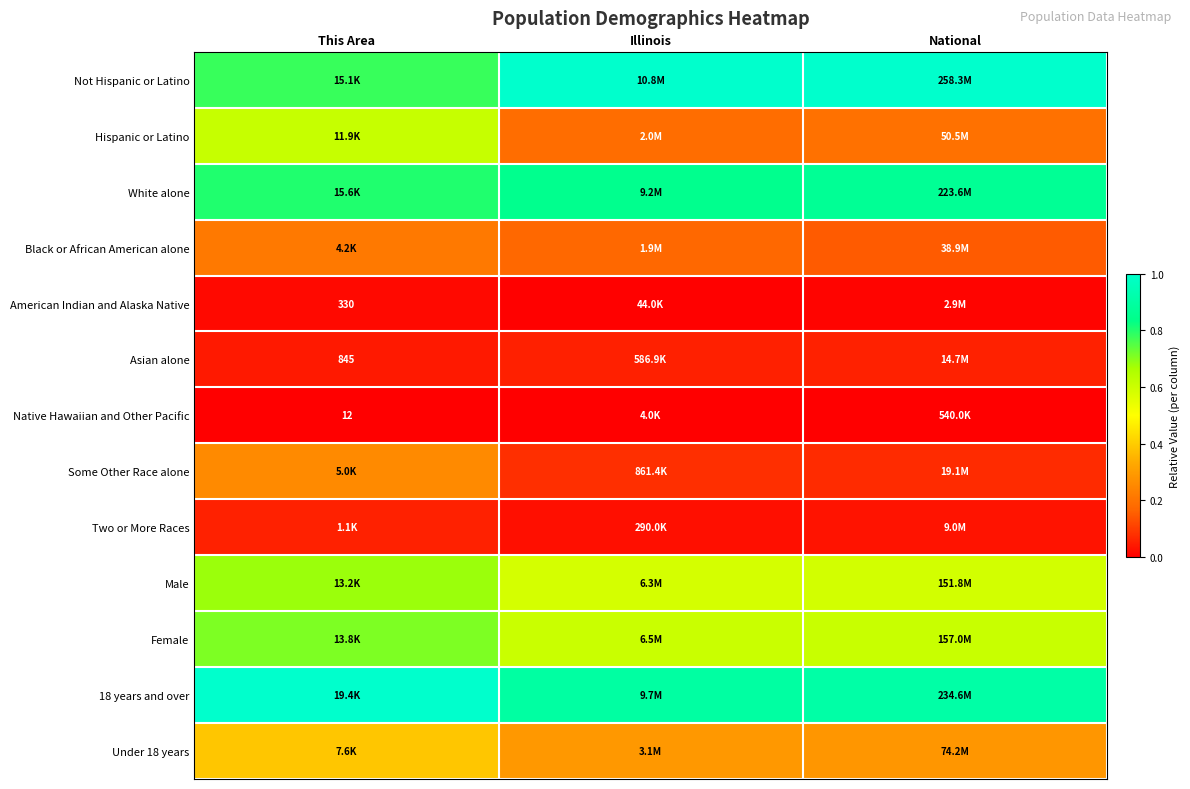

Which has a higher value, This Area or National?

National